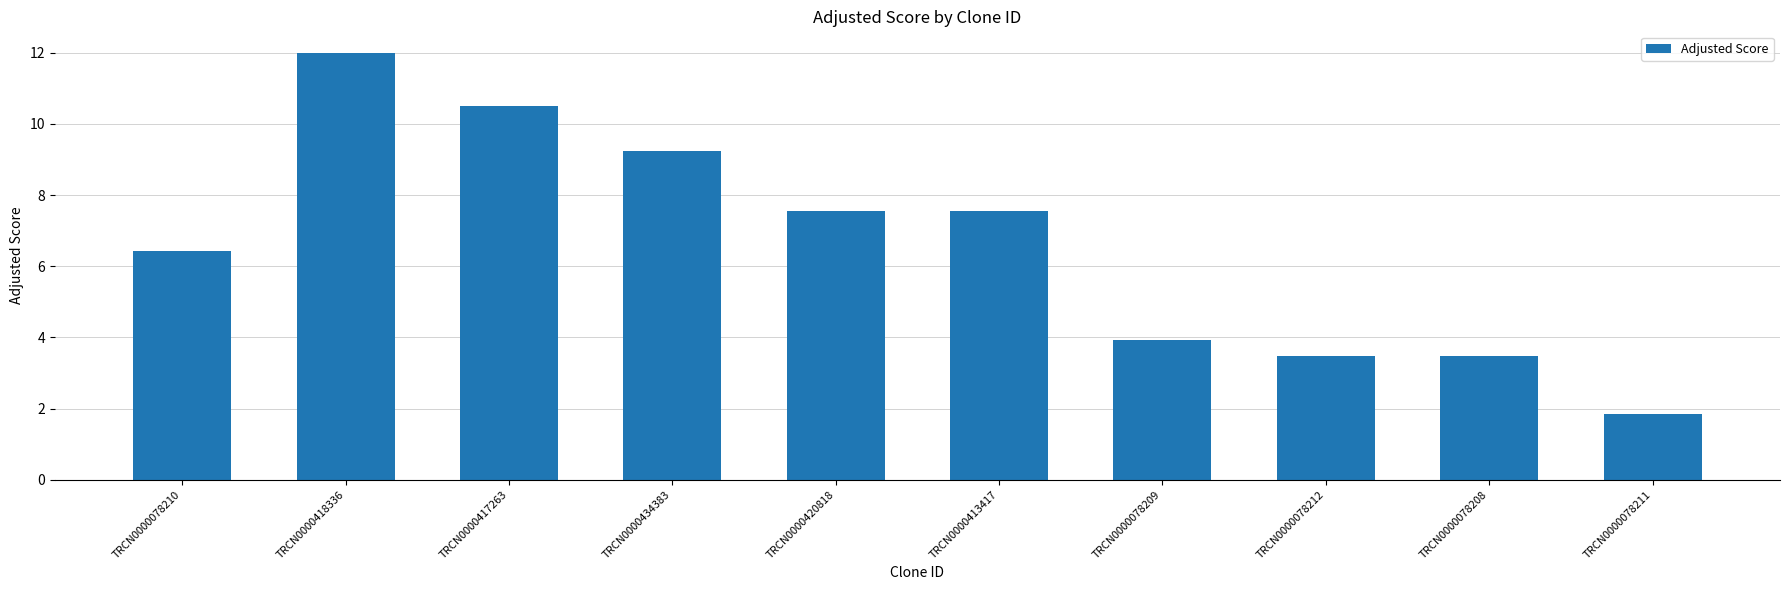

The value at TRCN0000418336 is 12.0. True or false?

True